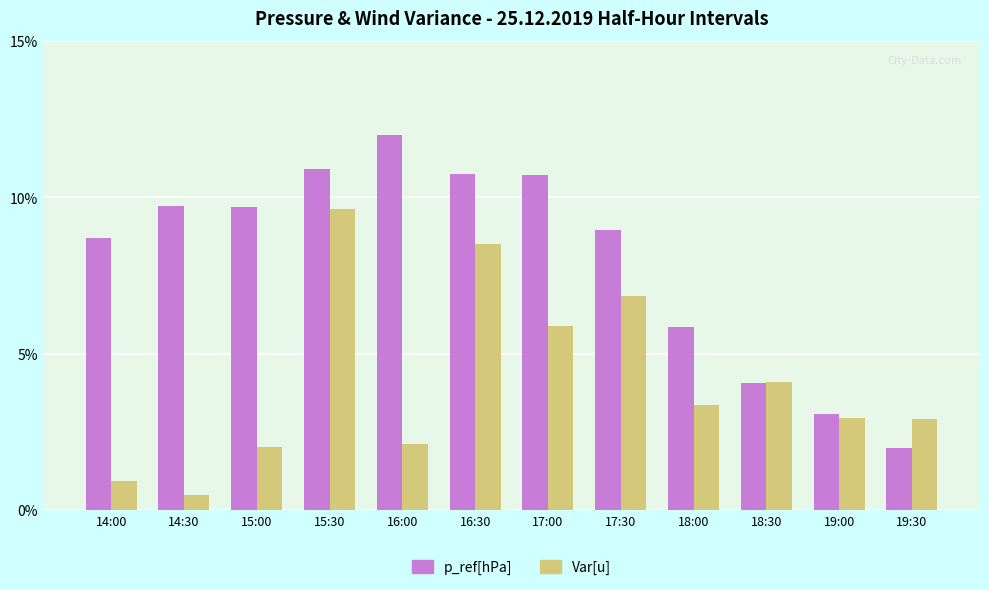

Rank the series by their average value, from highest to lowest.

p_ref[hPa], Var[u]